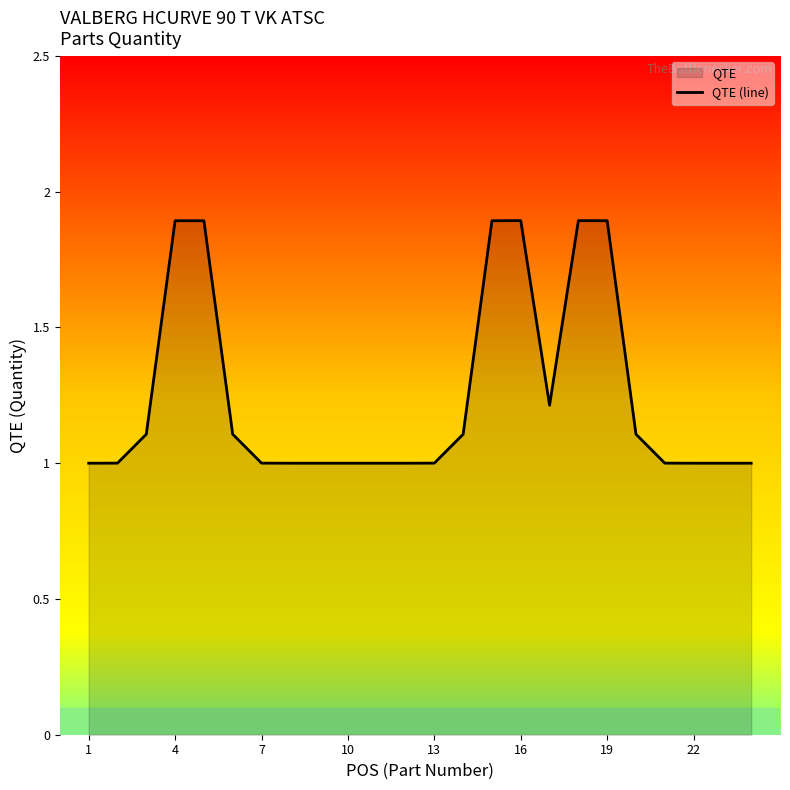

What is the average value?

1.2